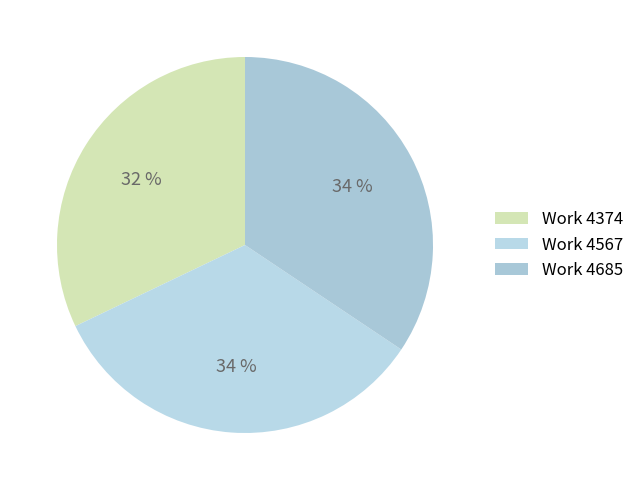

To the nearest percent, what is the difference between the Work 4685 and Work 4374 slice percentages?

2%